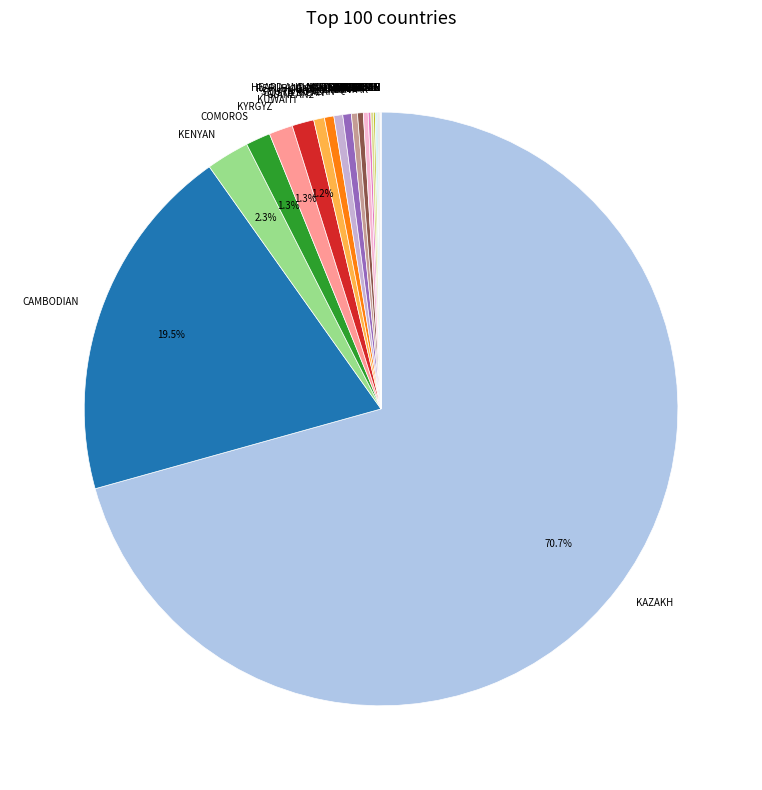

Which slice is the largest?

KAZAKH